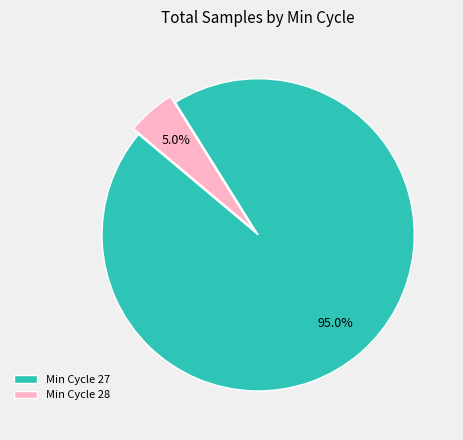

Is Min Cycle 27 the majority of the pie?

Yes